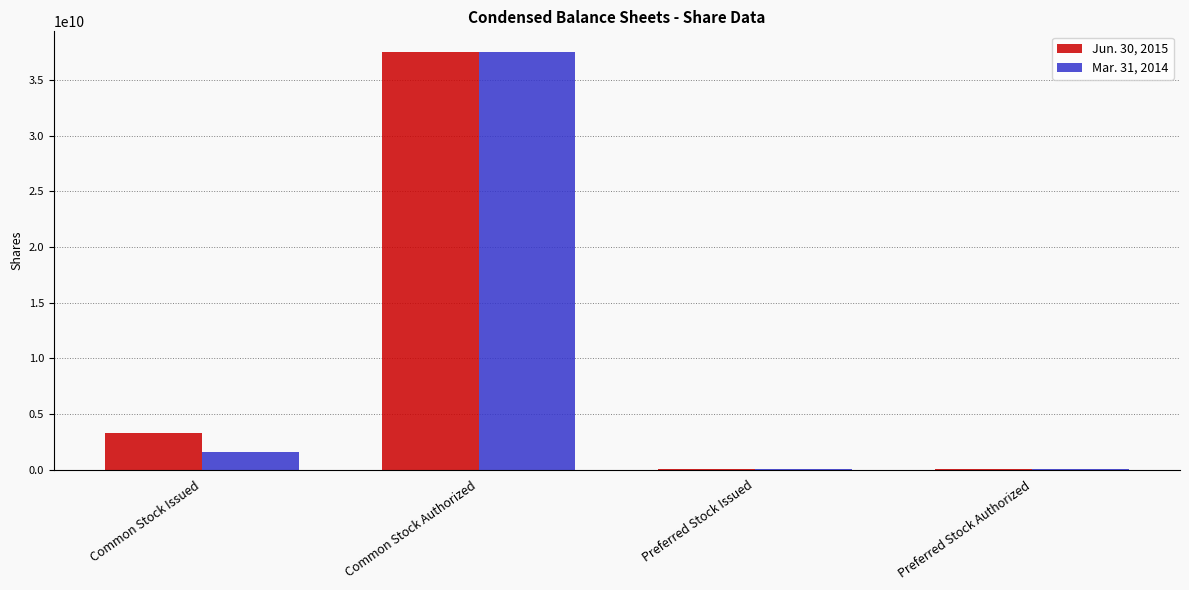

Is the value of Jun. 30, 2015 at Preferred Stock Authorized greater than the value of Mar. 31, 2014 at Common Stock Issued?

No